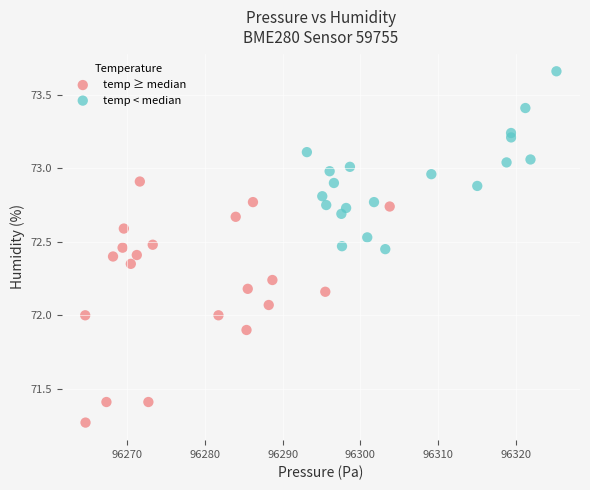

Which series has the largest Y range (max minus min)?

temp ≥ median